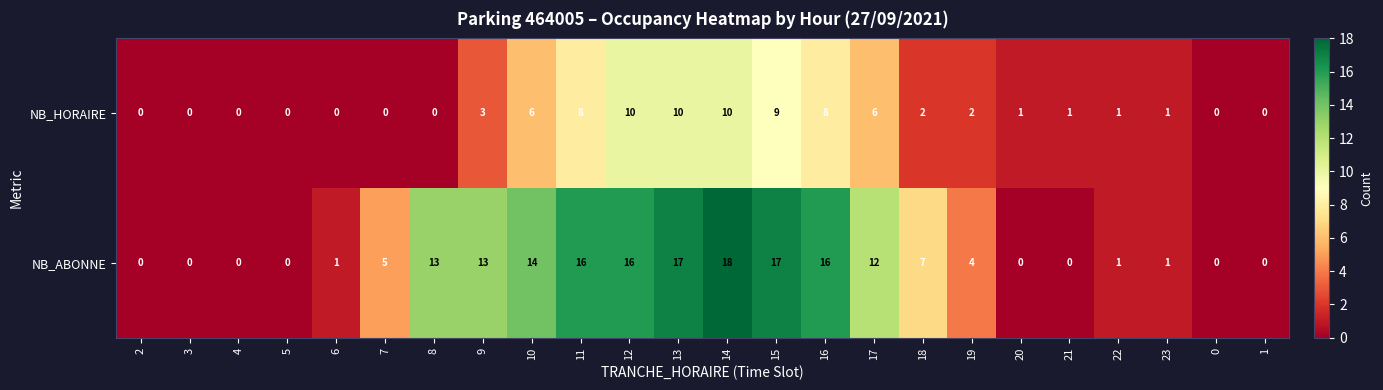

Is the value of NB_ABONNE at 13 greater than the value of NB_HORAIRE at 4?

Yes